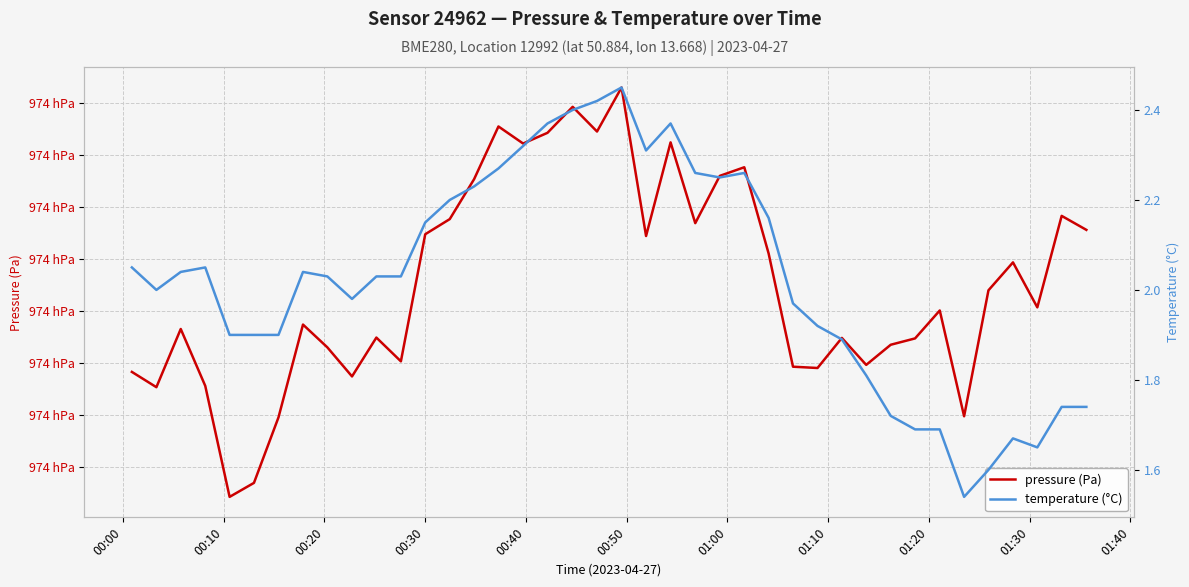

How many distinct data groups are displayed?

2